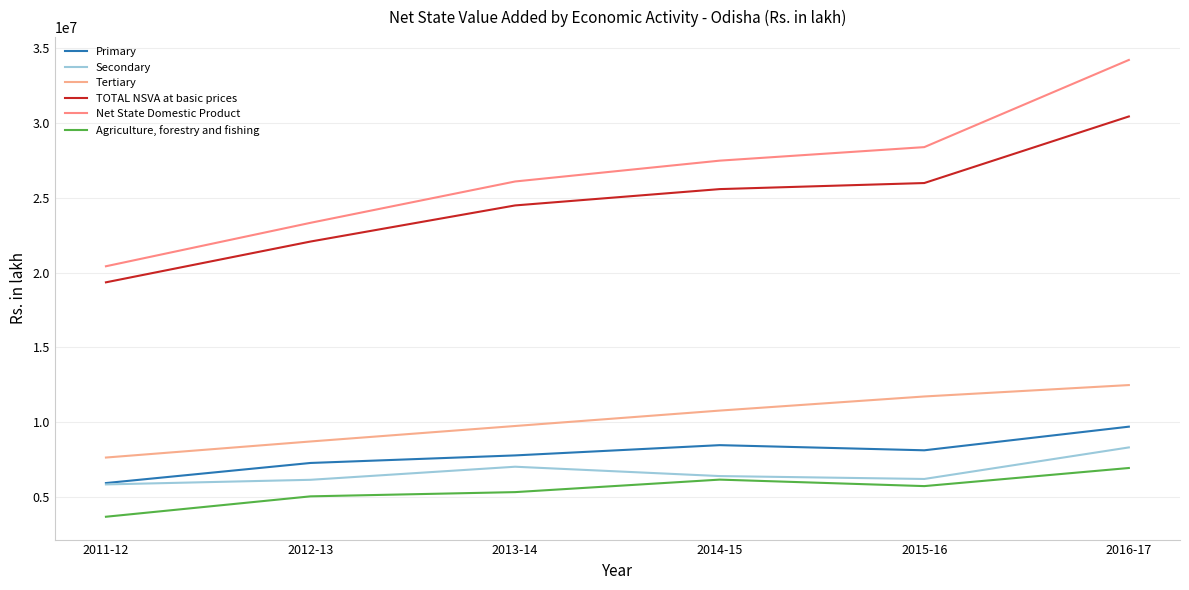

Which category has the lowest value in the Net State Domestic Product series?

2011-12